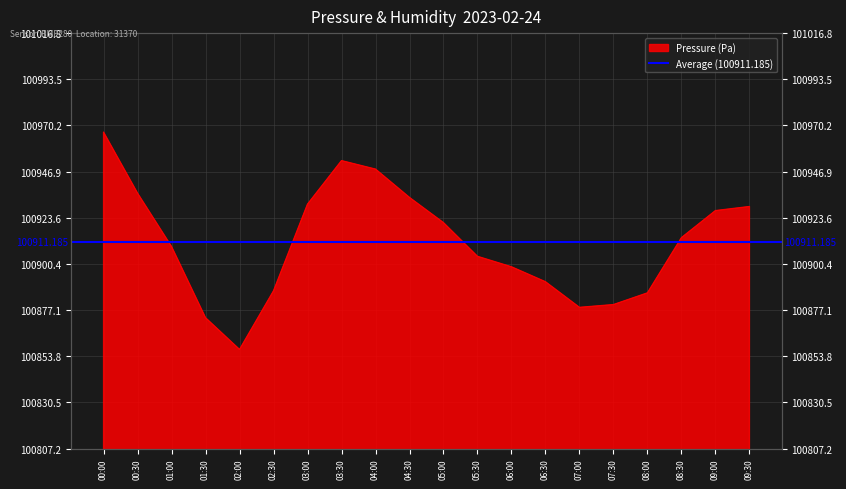

Reading right to left, what are all the values shown in this chart?

100929.3	100927.2	100913.6	100885.7	100879.8	100878.4	100891.3	100898.9	100904.2	100921.2	100933.9	100948.2	100952.5	100930.5	100886.8	100857.2	100873.2	100909.1	100936.0	100966.8